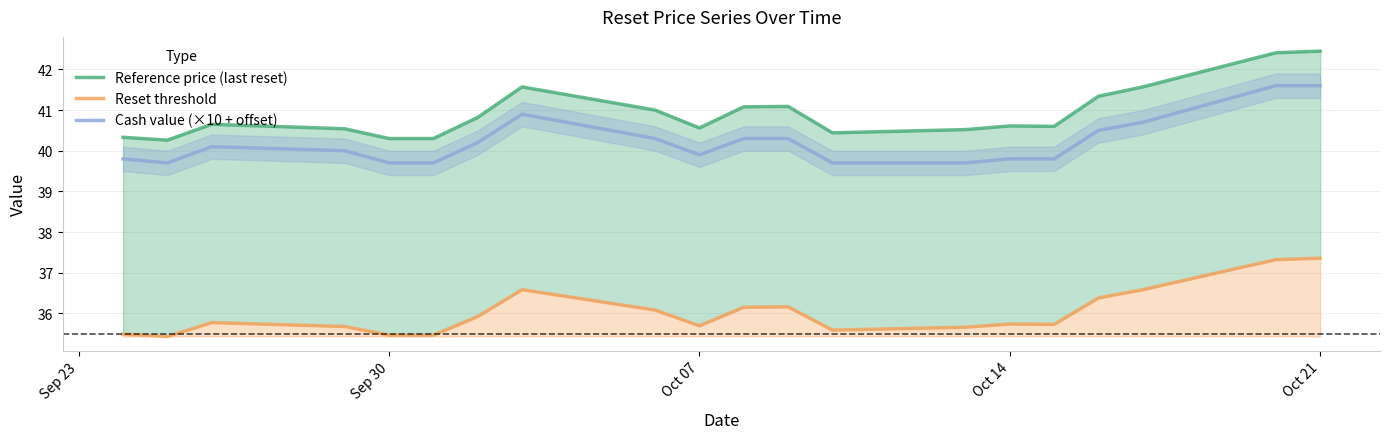

How many distinct data groups are displayed?

3